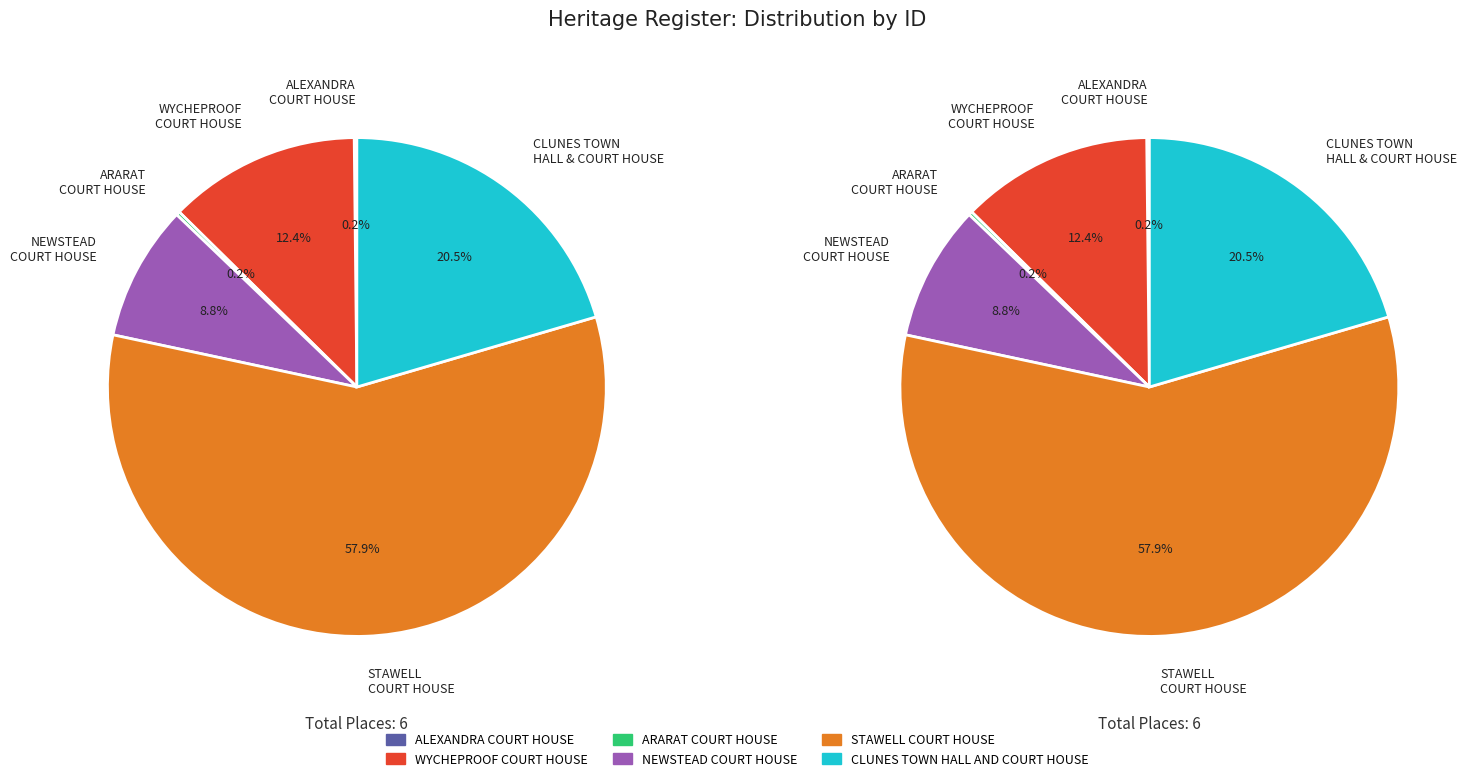

Combined, what portion of the pie is STAWELL COURT HOUSE and CLUNES TOWN HALL AND COURT HOUSE?

78.4%